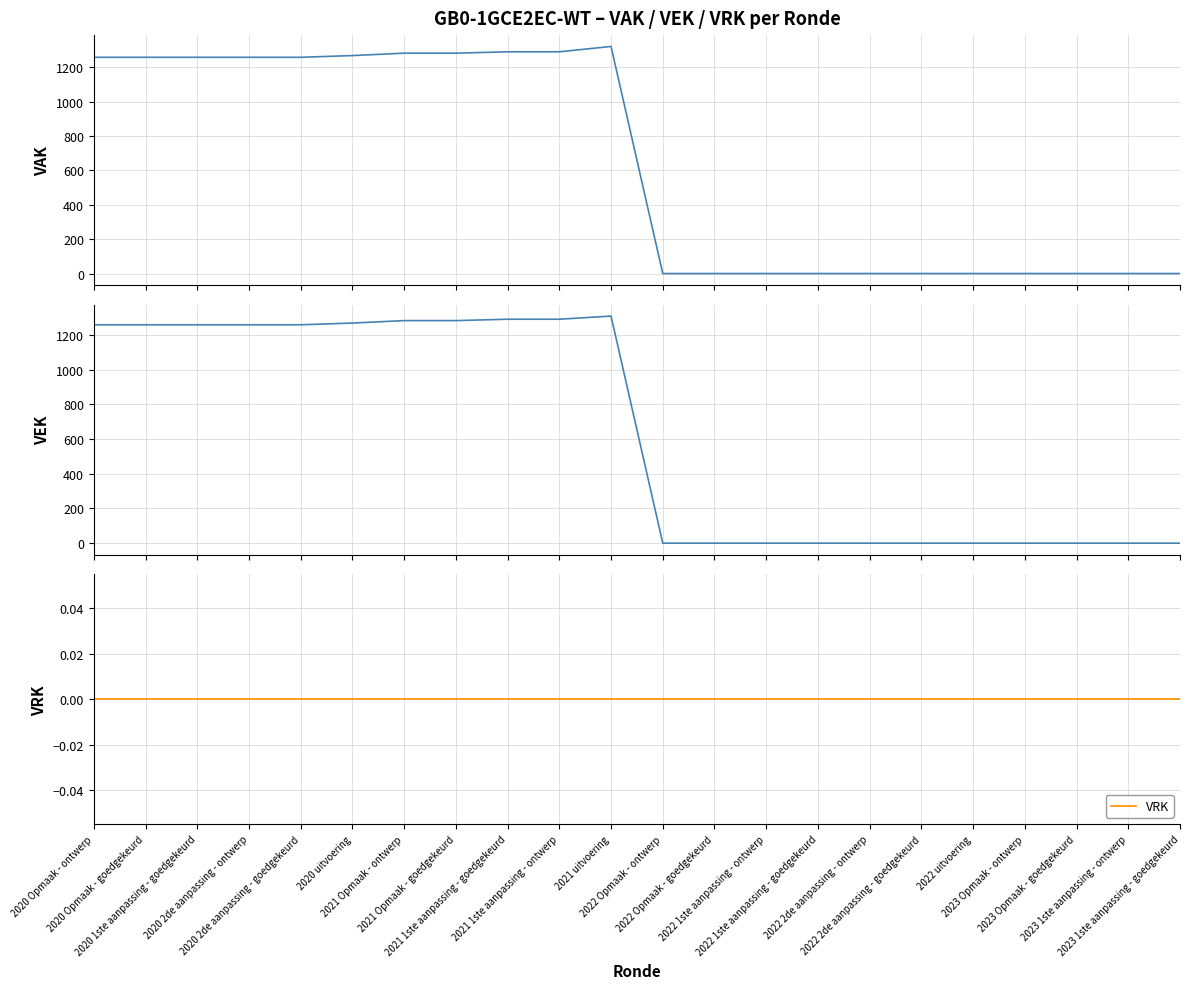

True or false: VEK and VAK cross at least once.

False